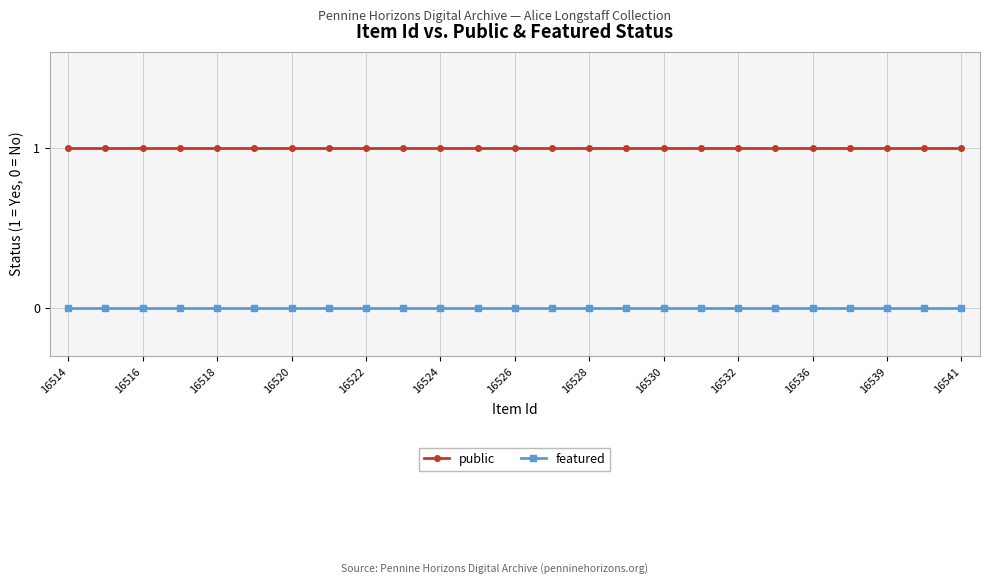

True or false: public and featured intersect in this chart.

False